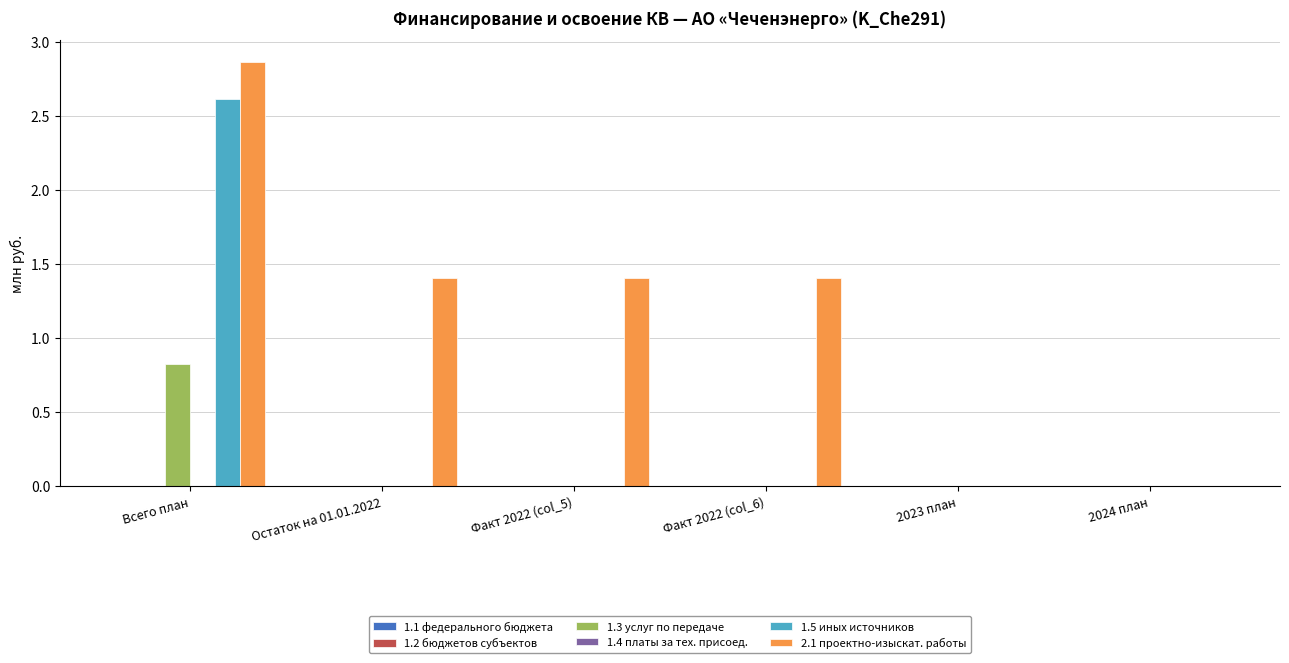

Which series has the largest total across all categories?

2.1 проектно-изыскат. работы